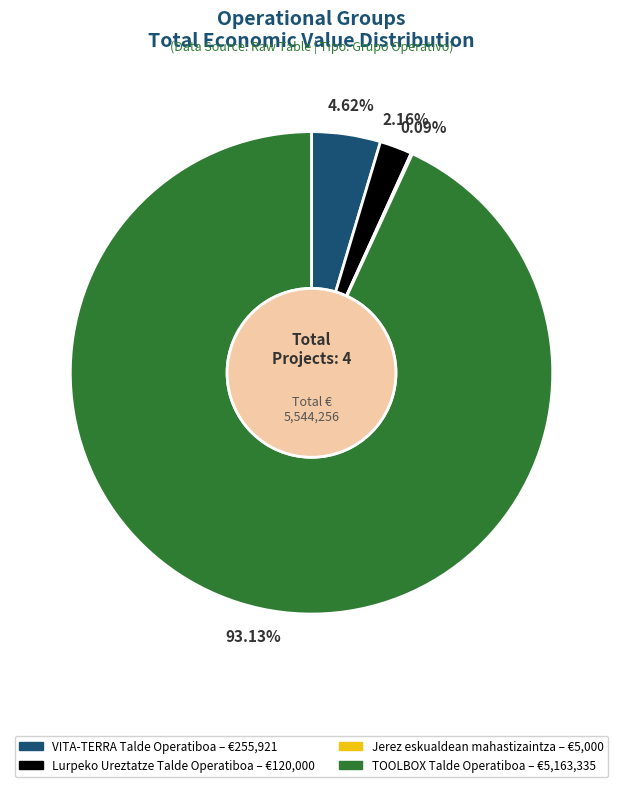

What percentage is the TOOLBOX Talde Operatiboa slice, to the nearest percent?

93%